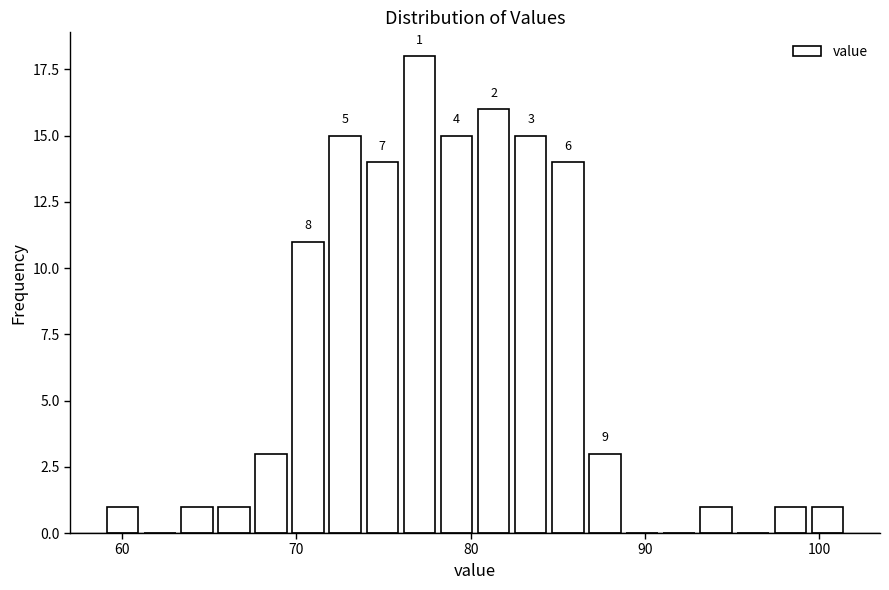

Around what value on the x-axis is the tallest bar? Give the approximate position of its centre, as read against the axis.

77